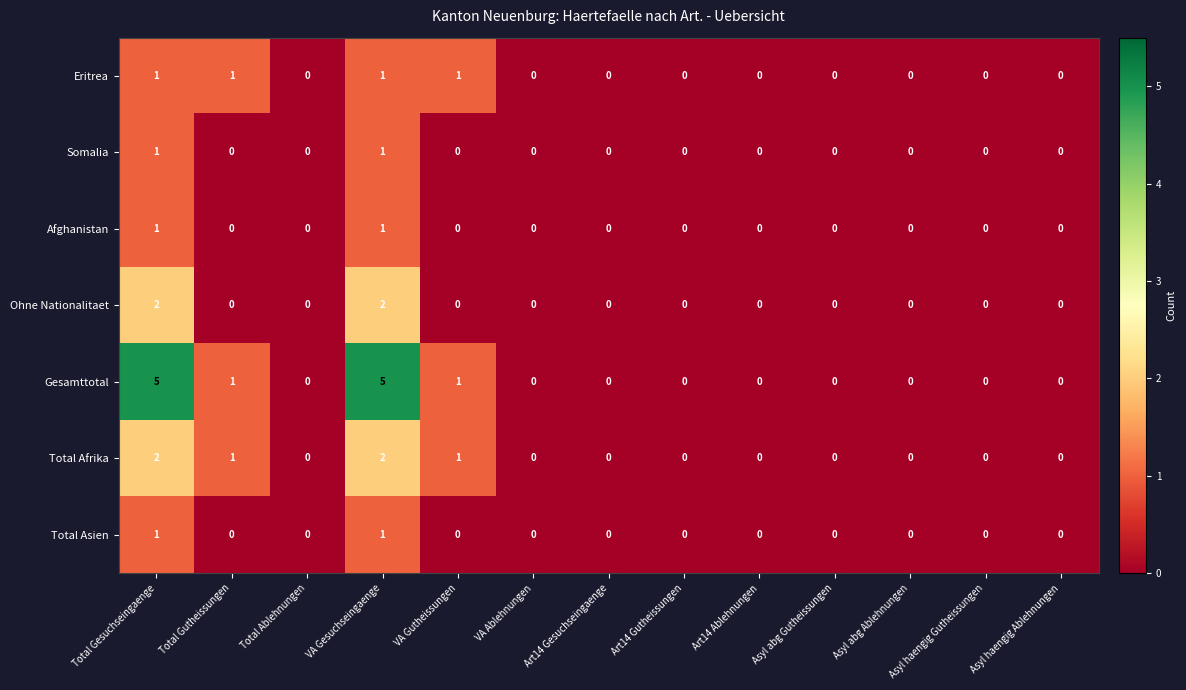

The Afghanistan series shows 2 at Total Gesuchseingaenge. True or false?

False